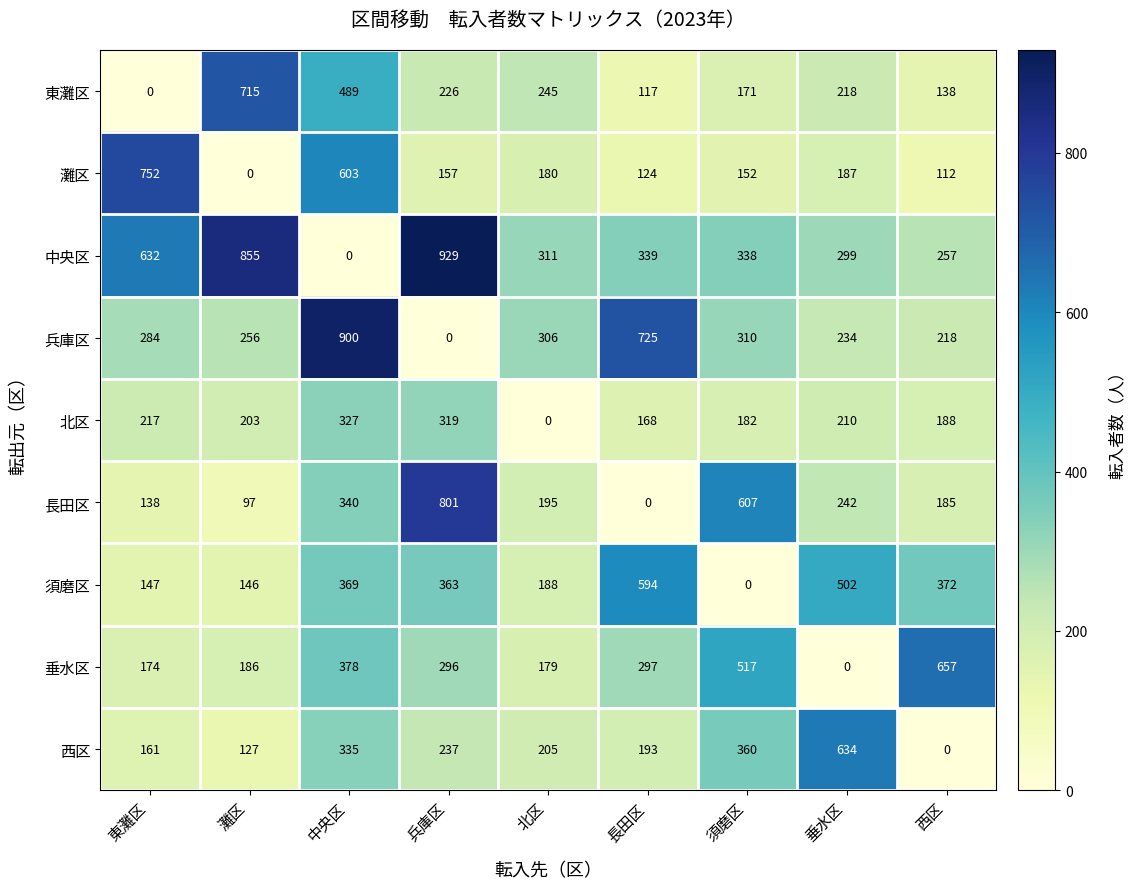

What is the sum of all 長田区 values?

2605